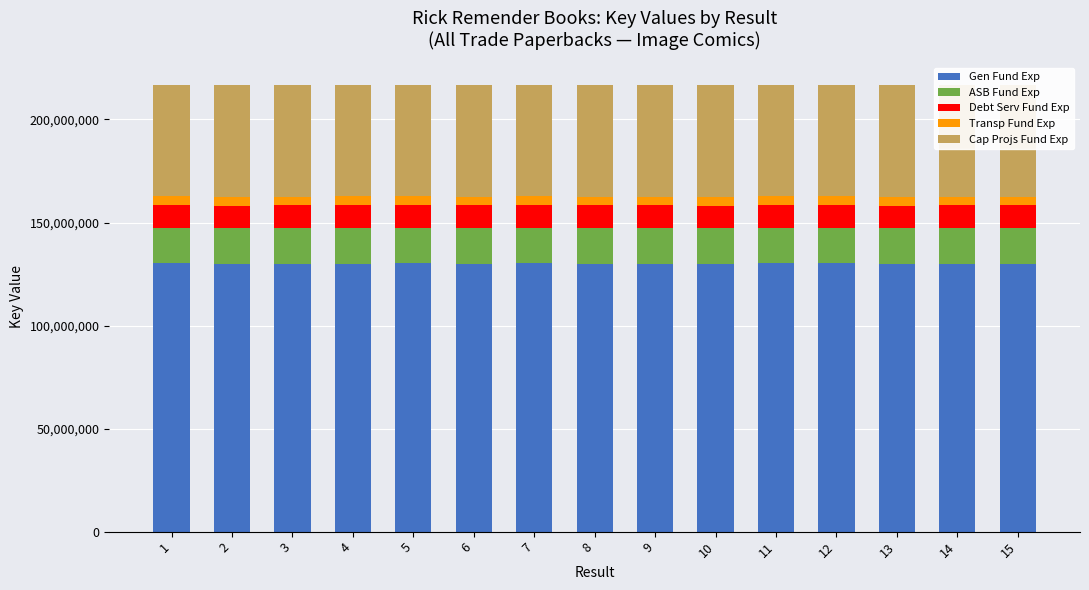

What is the maximum value for Gen Fund Exp?

130146303